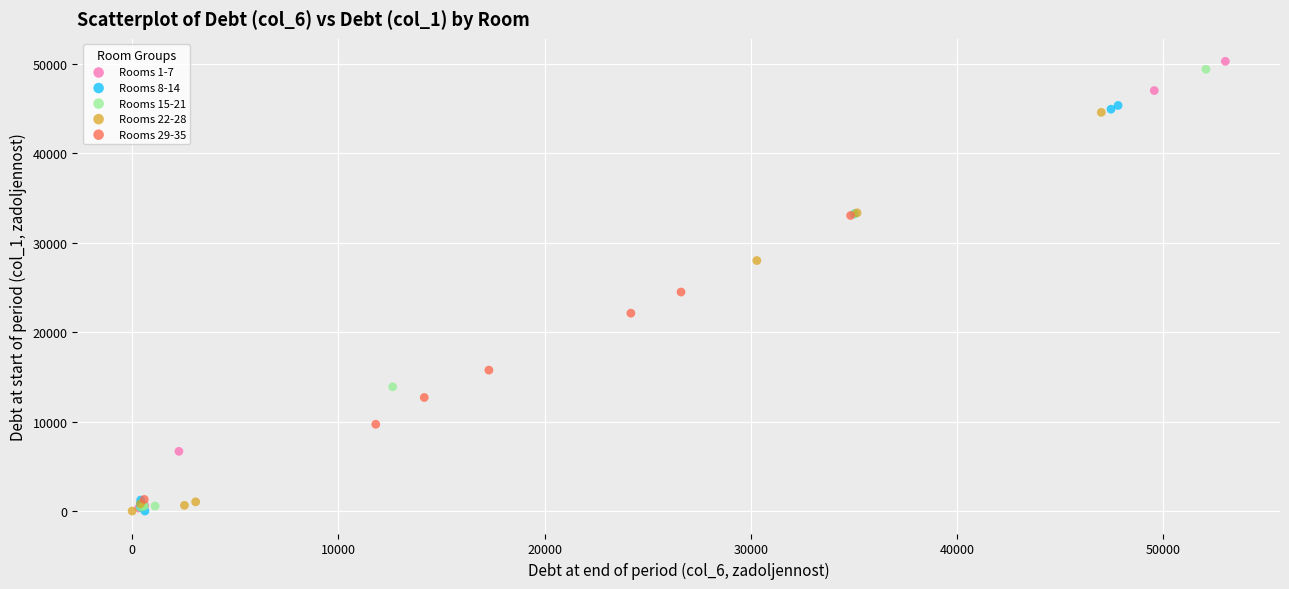

What are all the series names shown in the legend?

Rooms 1-7, Rooms 8-14, Rooms 15-21, Rooms 22-28, Rooms 29-35